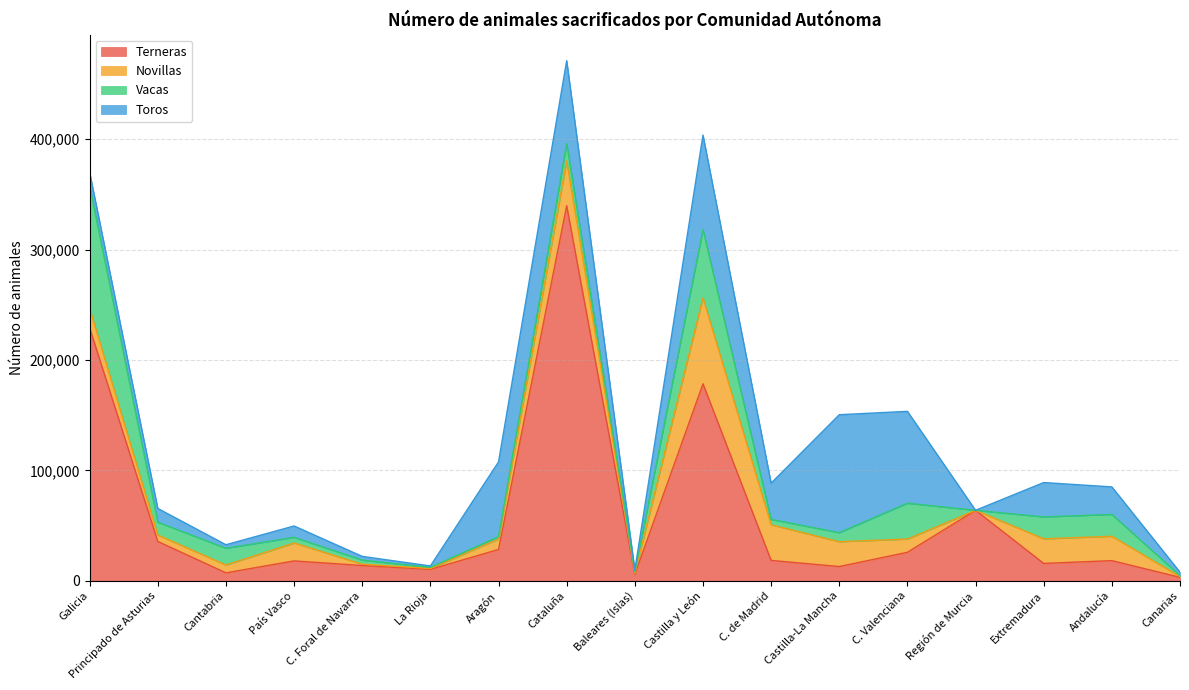

Does the chart display data point markers on the line(s)?

No